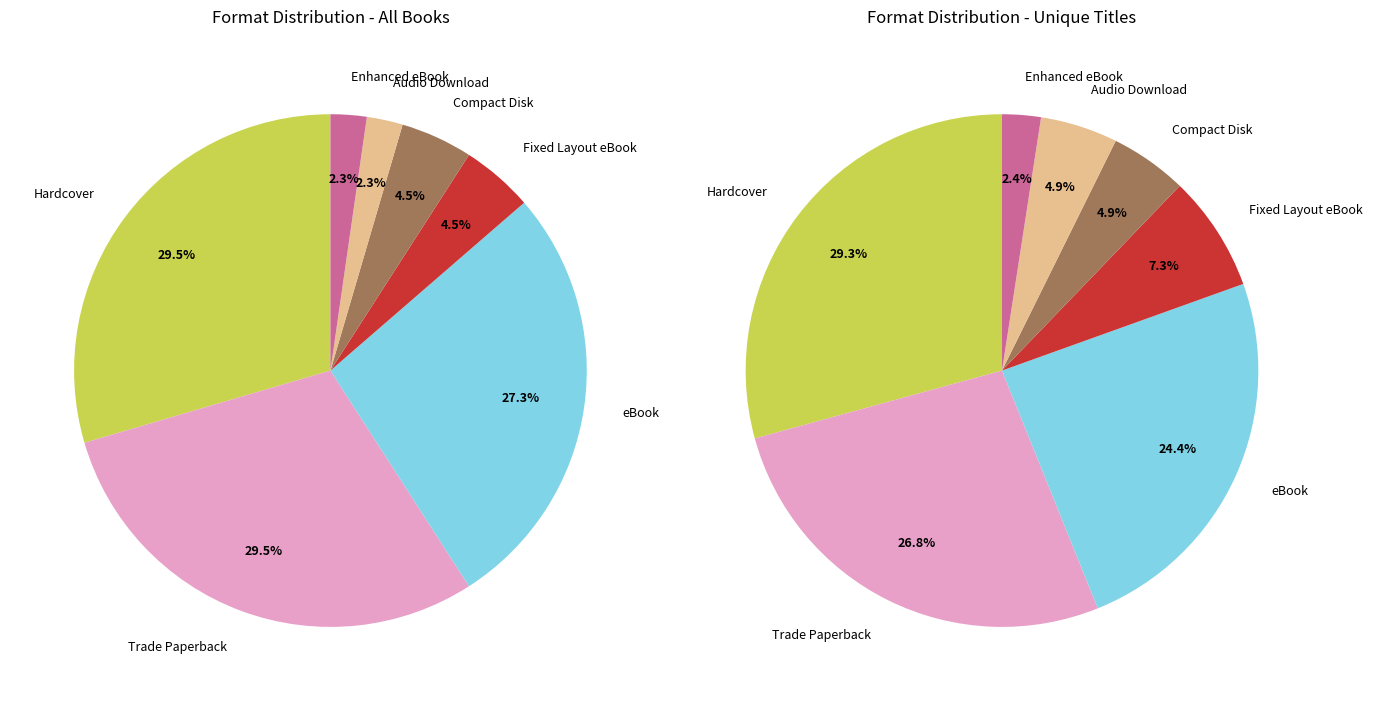

To the nearest percent, what percentage of the pie is eBook?

27%